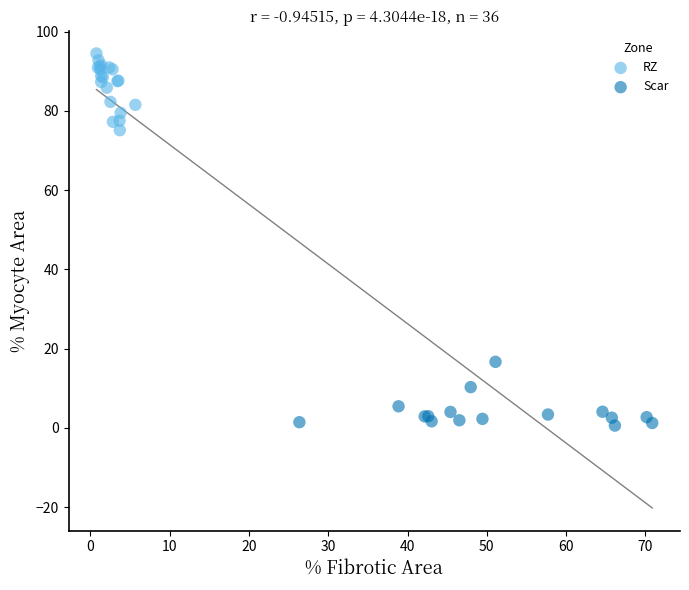

What are all the series names shown in the legend?

RZ, Scar